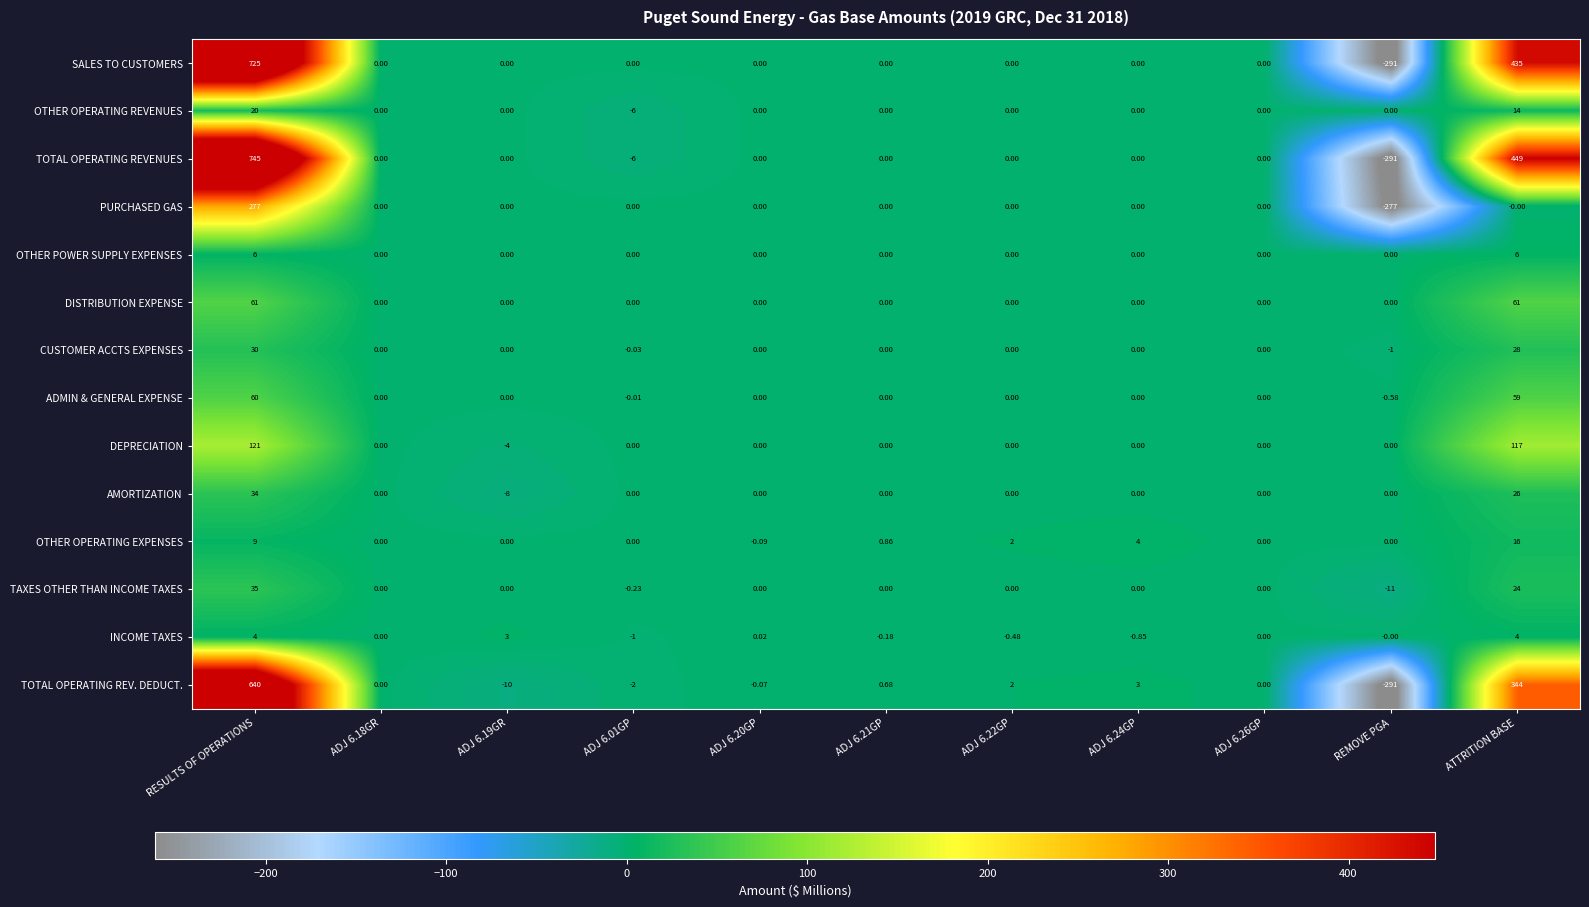

Rank the series by their maximum value, from highest to lowest.

TOTAL OPERATING REVENUES, SALES TO CUSTOMERS, TOTAL OPERATING REV. DEDUCT., PURCHASED GAS, DEPRECIATION, DISTRIBUTION EXPENSE, ADMIN & GENERAL EXPENSE, TAXES OTHER THAN INCOME TAXES, AMORTIZATION, CUSTOMER ACCTS EXPENSES, OTHER OPERATING REVENUES, OTHER OPERATING EXPENSES, OTHER POWER SUPPLY EXPENSES, INCOME TAXES